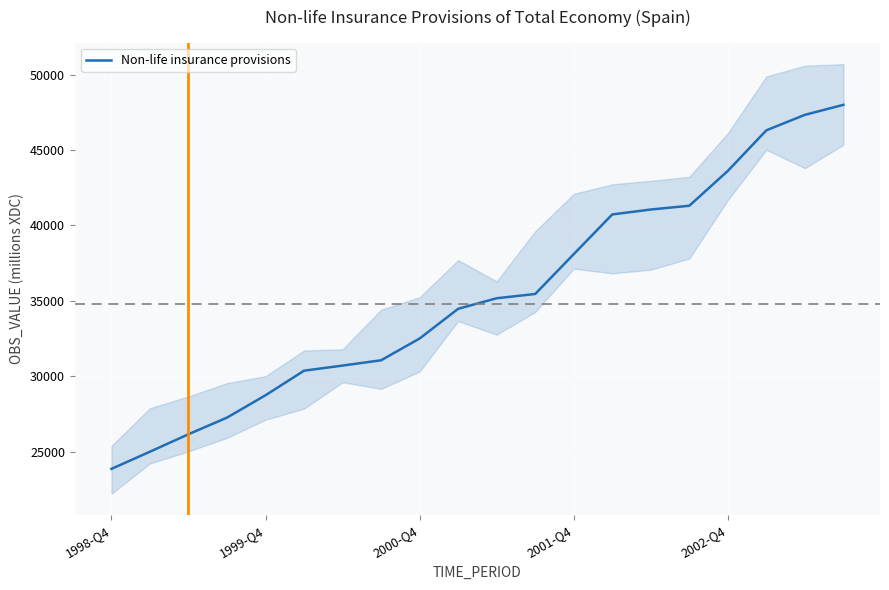

How many values are below 35166?

10